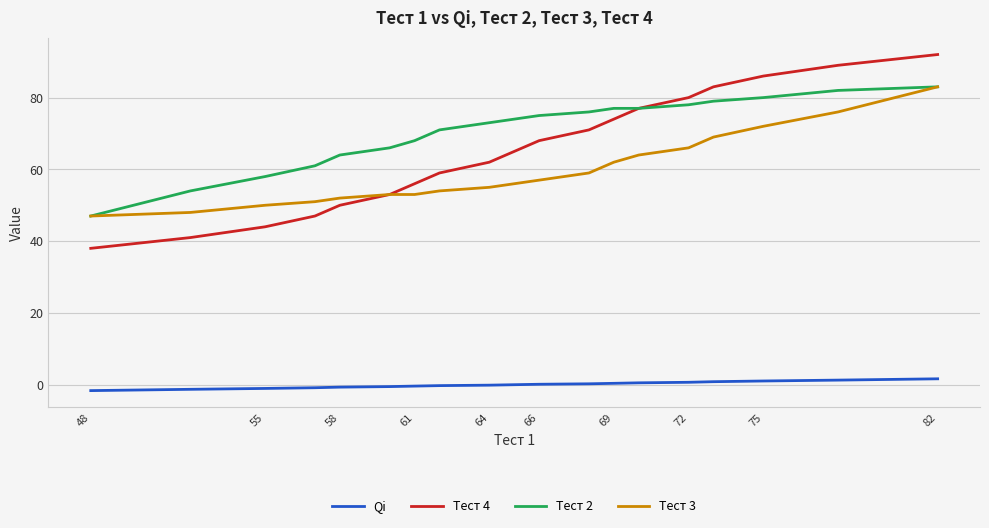

What is the minimum value for Тест 2?

47.0